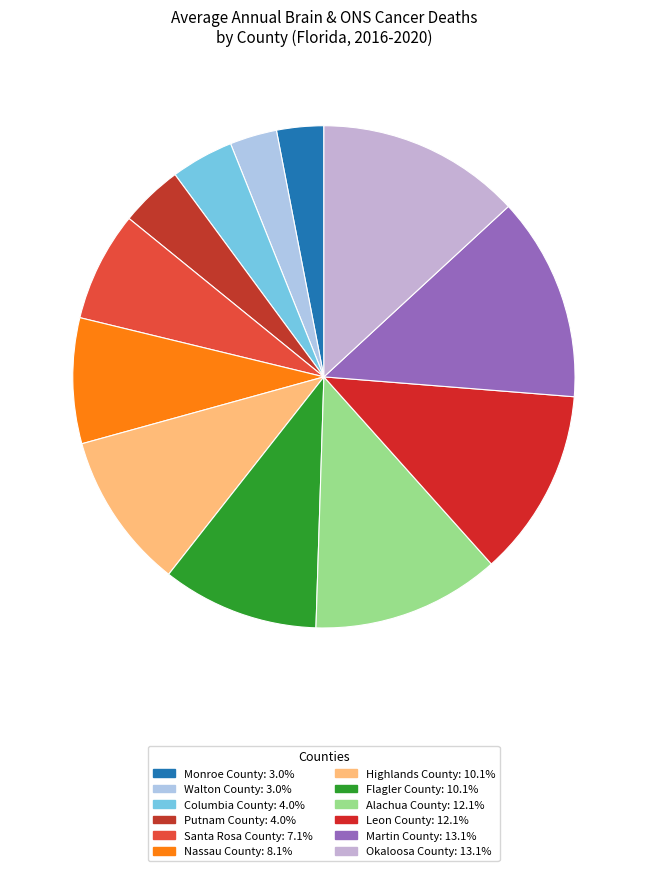

What is the total percentage of Martin County and Monroe County?

16.2%